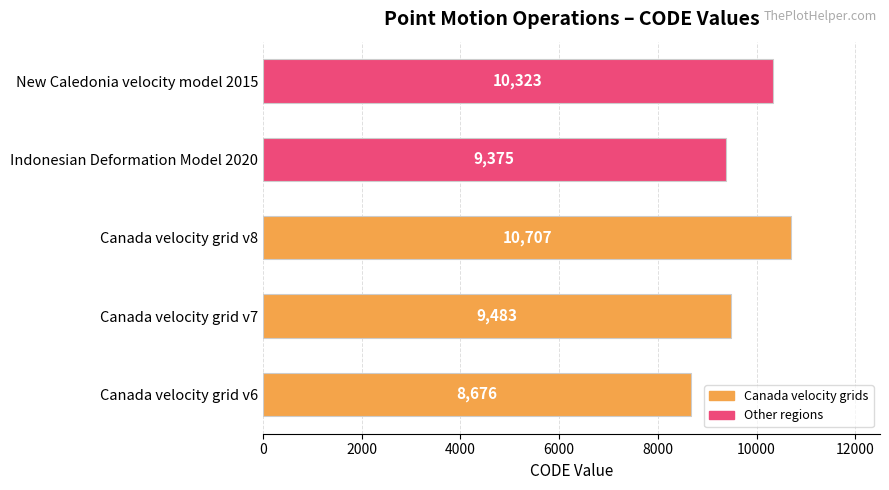

Rank the categories by value from highest to lowest.

Canada velocity grid v8, New Caledonia velocity model 2015, Canada velocity grid v7, Indonesian Deformation Model 2020, Canada velocity grid v6